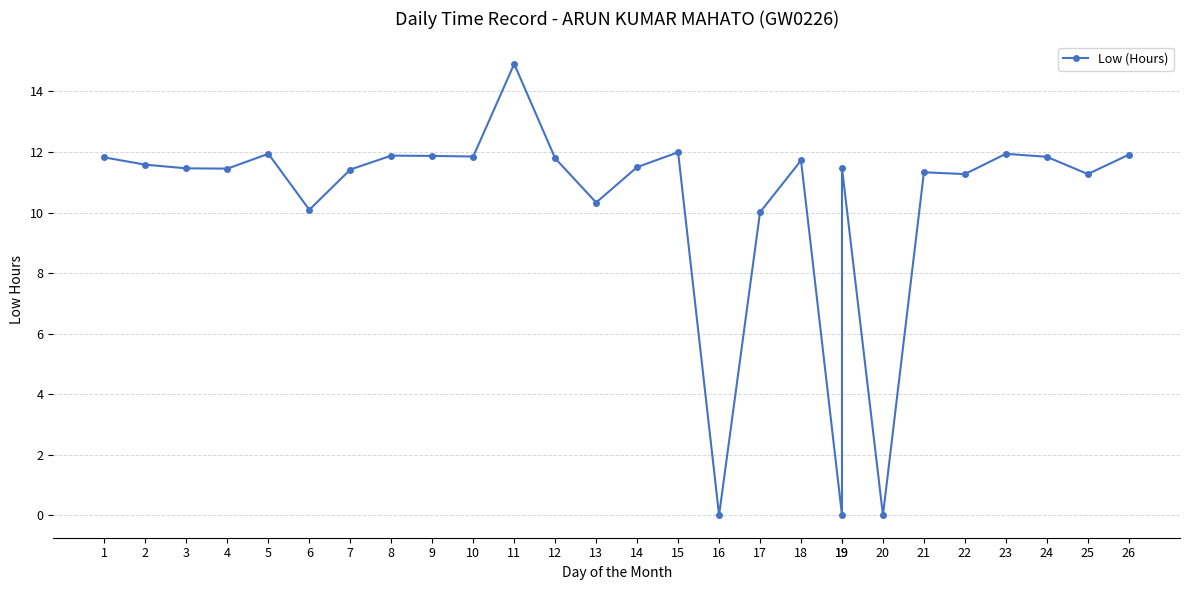

What is the greatest value displayed?

14.9